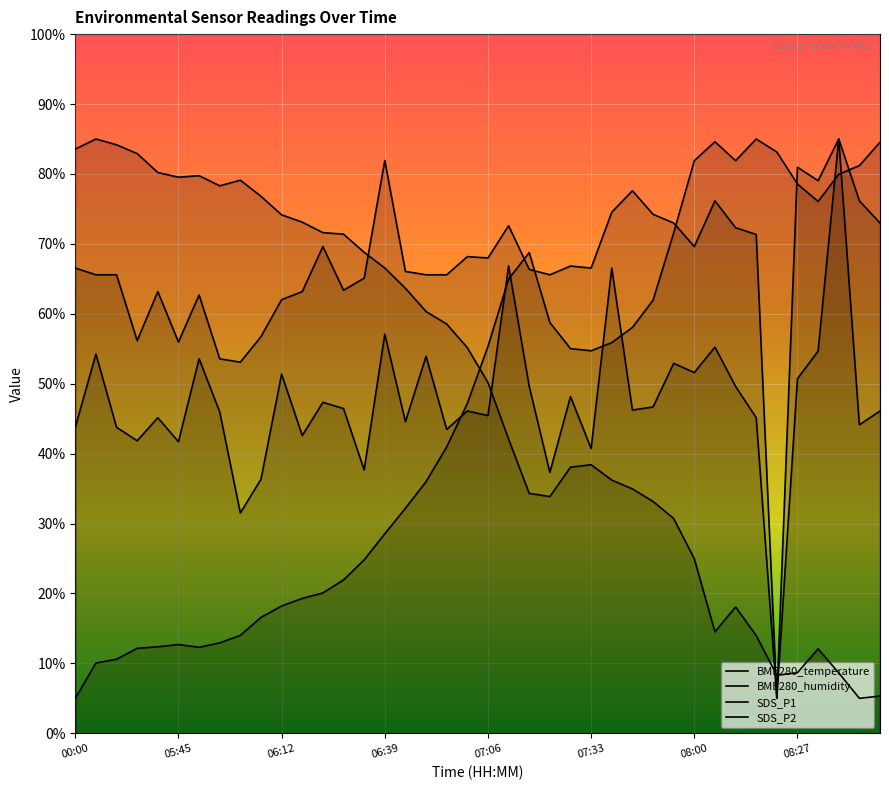

Reading left to right, extract all data points from this chart.

BME280_temperature: 00:00=5.0	05:23=10.0	05:28=10.6	05:34=12.1	05:40=12.4	05:45=12.7	05:51=12.3	05:56=12.9	06:01=14.0	06:07=16.6	06:12=18.2	06:18=19.3	06:23=20.1	06:28=21.9	06:34=24.8	06:39=28.5	06:44=32.2	06:50=36.0	06:55=41.0	07:01=47.2	07:06=55.3	07:11=65.0	07:22=68.8	07:22=58.7	07:28=55.0	07:33=54.7	07:38=55.9	07:44=58.0	07:49=61.9	07:54=71.6	08:00=81.9	08:05=84.6	08:11=81.9	08:16=85.0	08:21=83.1	08:27=78.6	08:32=76.1	08:43=80.0	08:48=81.2	08:54=84.5
BME280_humidity: 00:00=83.6	05:23=85.0	05:28=84.2	05:34=82.9	05:40=80.2	05:45=79.5	05:51=79.7	05:56=78.3	06:01=79.1	06:07=76.8	06:12=74.1	06:18=73.1	06:23=71.6	06:28=71.4	06:34=68.8	06:39=66.5	06:44=63.6	06:50=60.3	06:55=58.5	07:01=55.2	07:06=50.2	07:11=42.1	07:22=34.3	07:22=33.9	07:28=38.1	07:33=38.4	07:38=36.2	07:44=35.0	07:49=33.2	07:54=30.7	08:00=25.0	08:05=14.5	08:11=18.1	08:16=14.0	08:21=8.3	08:27=8.7	08:32=12.1	08:43=8.6	08:48=5.0	08:54=5.3
SDS_P1: 00:00=43.8	05:23=54.2	05:28=43.8	05:34=41.8	05:40=45.1	05:45=41.7	05:51=53.6	05:56=46.0	06:01=31.5	06:07=36.3	06:12=51.4	06:18=42.6	06:23=47.3	06:28=46.5	06:34=37.7	06:39=57.1	06:44=44.6	06:50=53.9	06:55=43.5	07:01=46.1	07:06=45.4	07:11=66.8	07:22=49.6	07:22=37.3	07:28=48.2	07:33=40.7	07:38=66.5	07:44=46.2	07:49=46.7	07:54=52.9	08:00=51.6	08:05=55.2	08:11=49.6	08:16=45.1	08:21=5.0	08:27=50.7	08:32=54.7	08:43=85.0	08:48=44.1	08:54=46.1
SDS_P2: 00:00=66.5	05:23=65.6	05:28=65.6	05:34=56.2	05:40=63.2	05:45=56.0	05:51=62.7	05:56=53.6	06:01=53.1	06:07=56.7	06:12=62.0	06:18=63.2	06:23=69.6	06:28=63.4	06:34=65.1	06:39=81.9	06:44=66.1	06:50=65.6	06:55=65.6	07:01=68.2	07:06=68.0	07:11=72.6	07:22=66.3	07:22=65.6	07:28=66.8	07:33=66.5	07:38=74.5	07:44=77.6	07:49=74.2	07:54=73.0	08:00=69.6	08:05=76.2	08:11=72.3	08:16=71.3	08:21=5.0	08:27=81.0	08:32=79.0	08:43=85.0	08:48=76.2	08:54=73.0